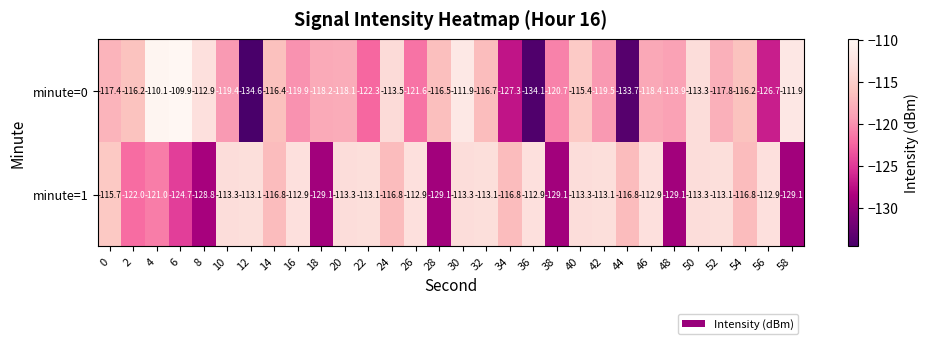

What is the difference between the second highest and second lowest values in the minute=1 series?

16.2